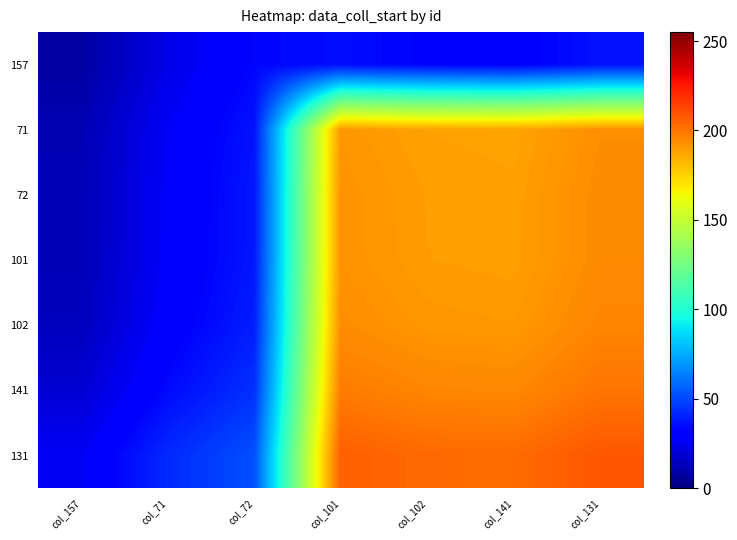

How many data points does each series have?

7